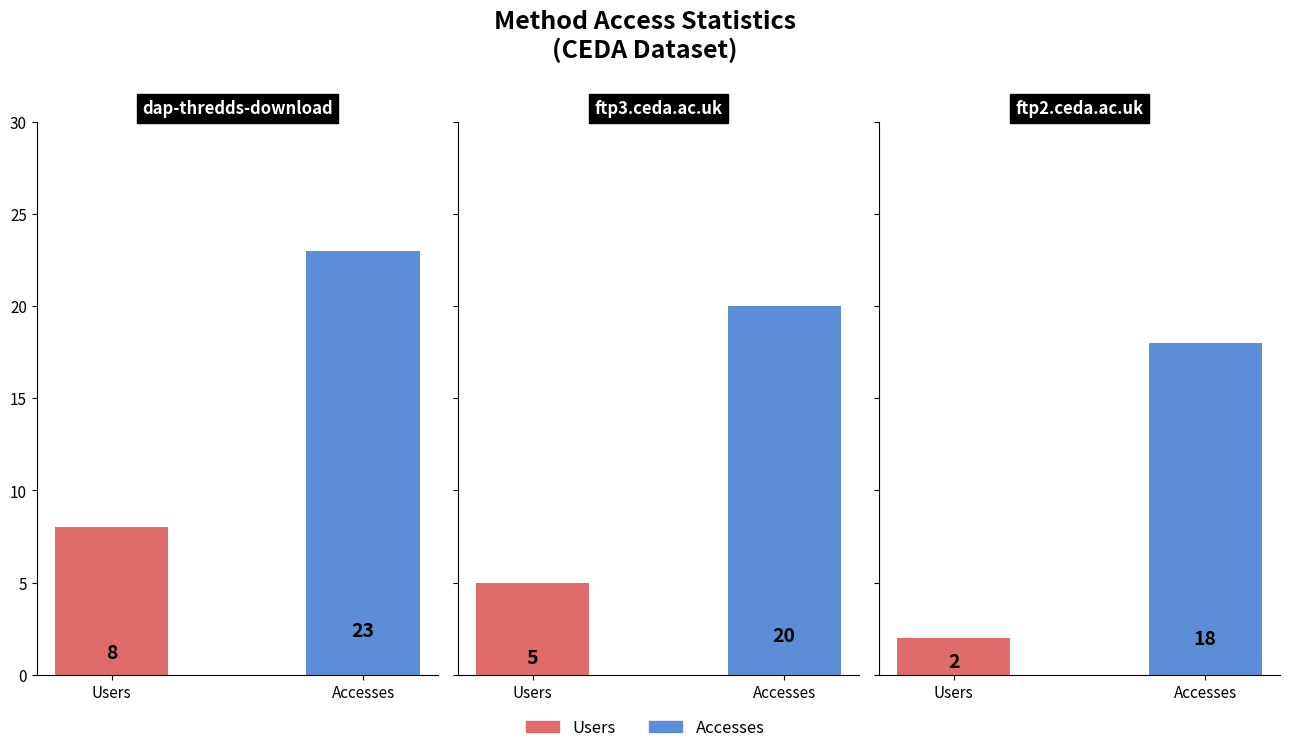

True or false: Accesses has a value of 41 at dap-thredds-download.

False